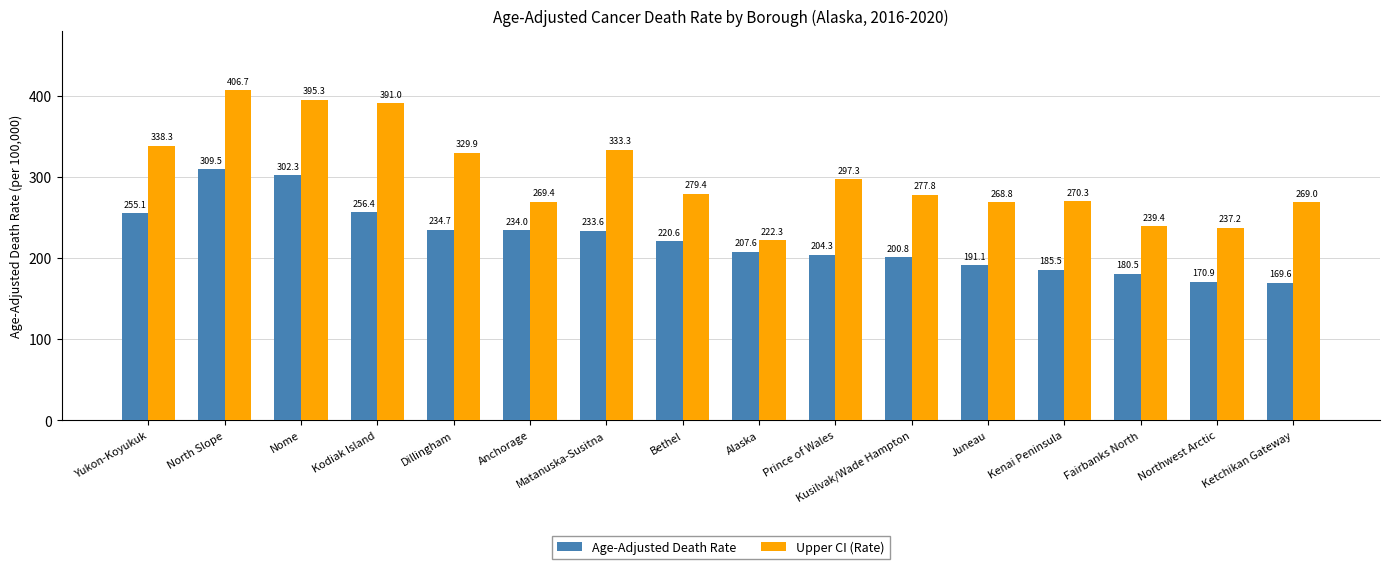

What is the sum of all Age-Adjusted Death Rate values?

3556.5